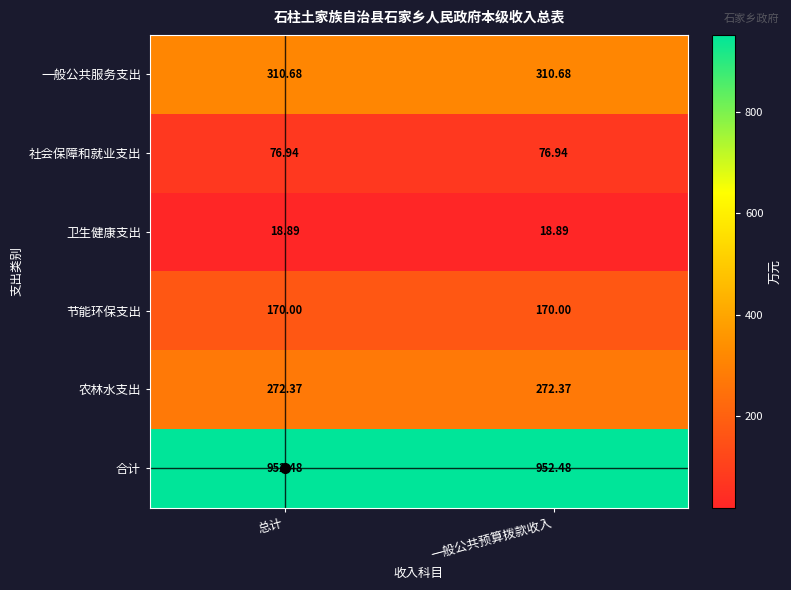

Is the value of 一般公共服务支出 at 总计 greater than the value of 社会保障和就业支出 at 总计?

Yes